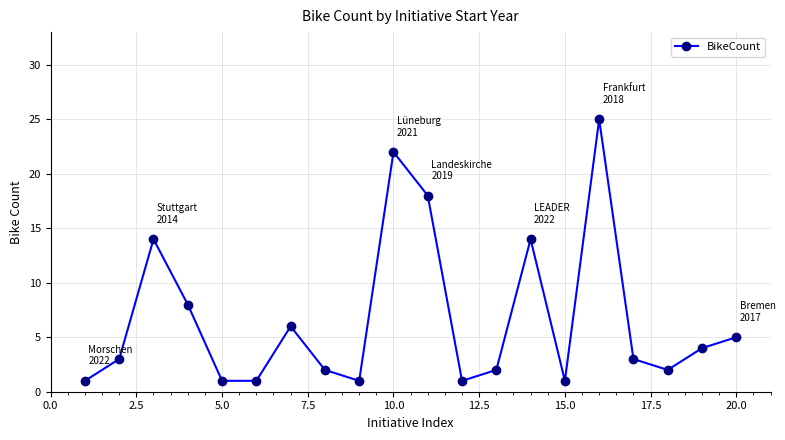

What is the difference between the maximum and minimum values?

24